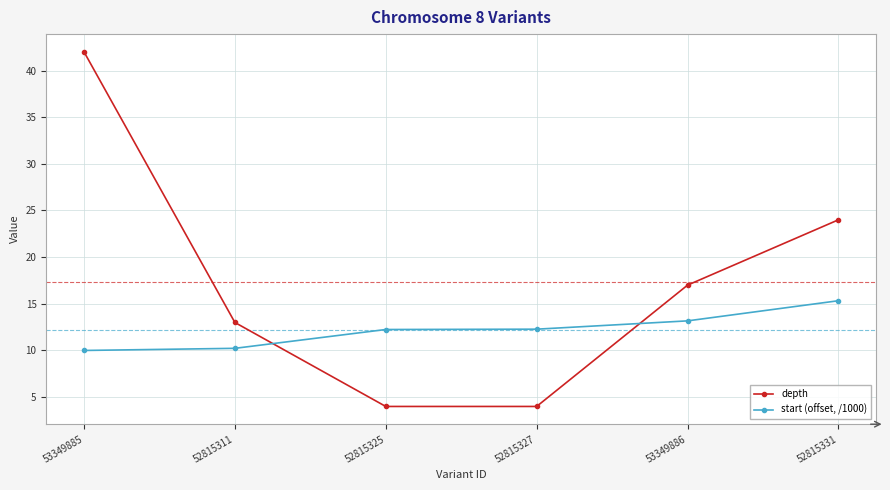

How many distinct data groups are displayed?

2